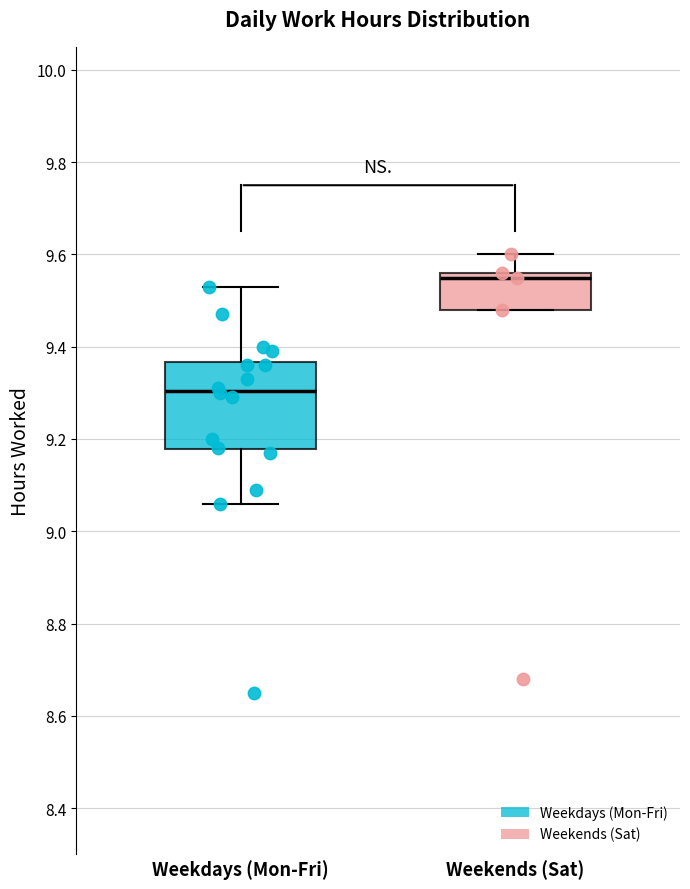

Which box is the tallest, from its lower edge to its upper edge?

Weekdays (Mon-Fri)